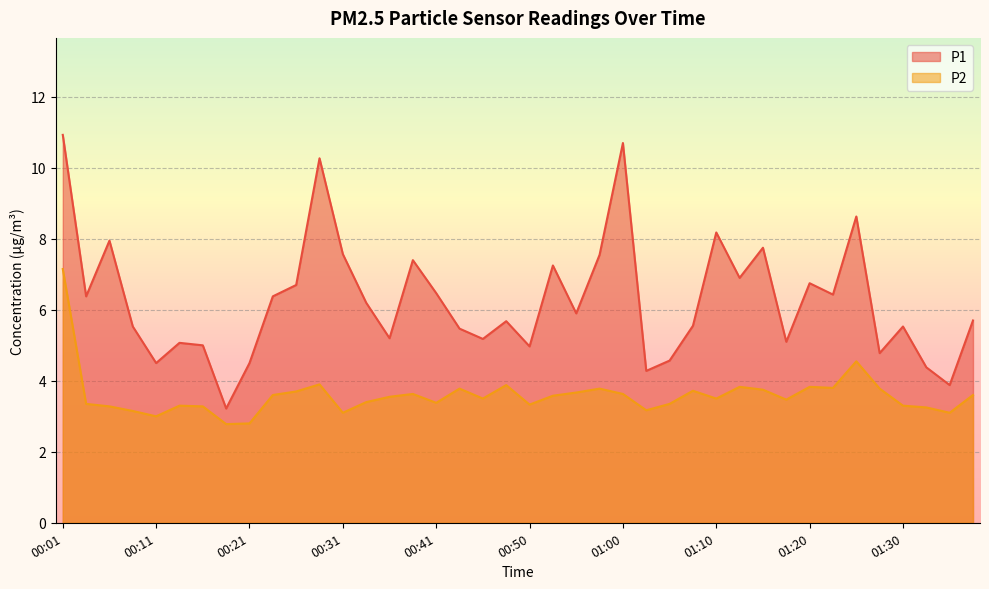

How many categories are shown in the chart?

40